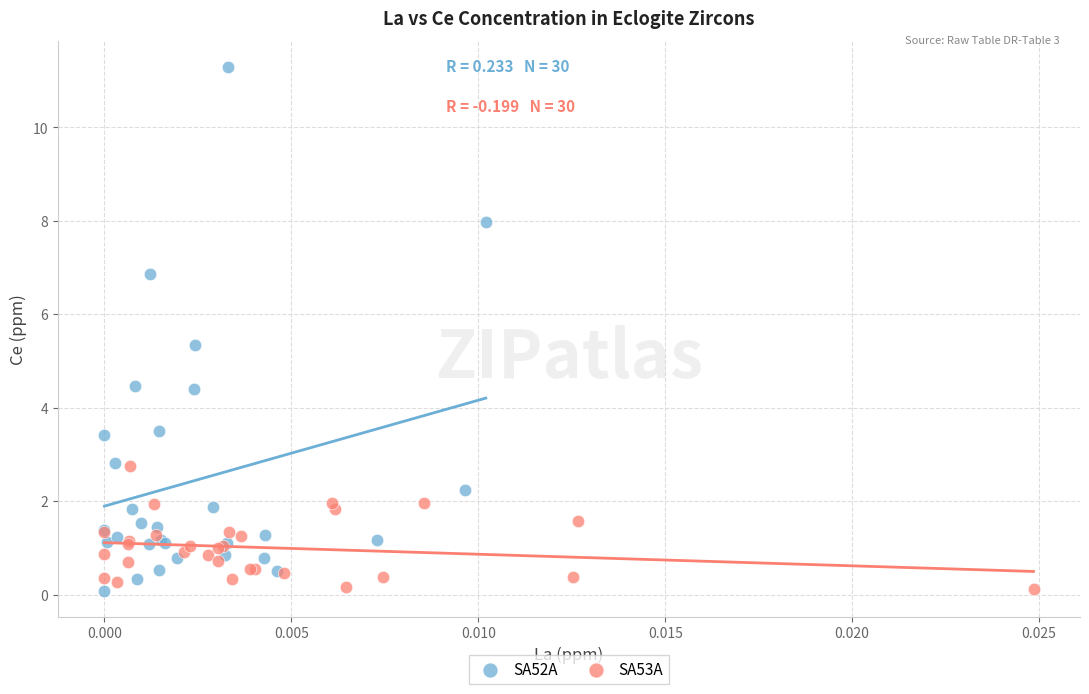

Which series has the largest Y range (max minus min)?

SA52A